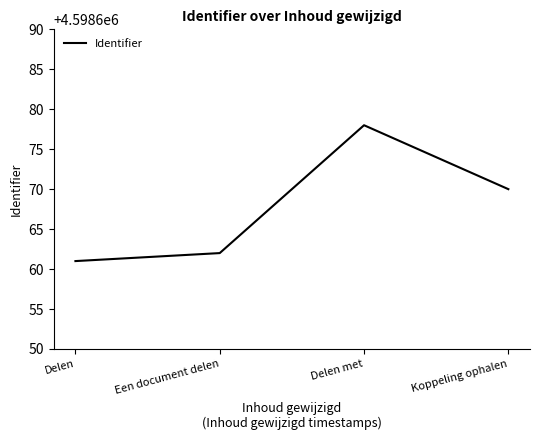

Is this an area chart (filled region under the line)?

No